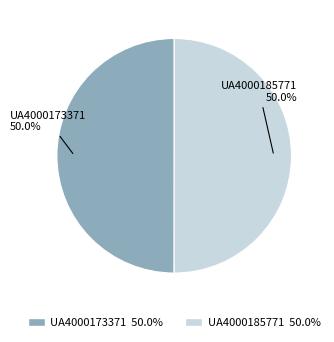

How many segments does this pie chart have?

2